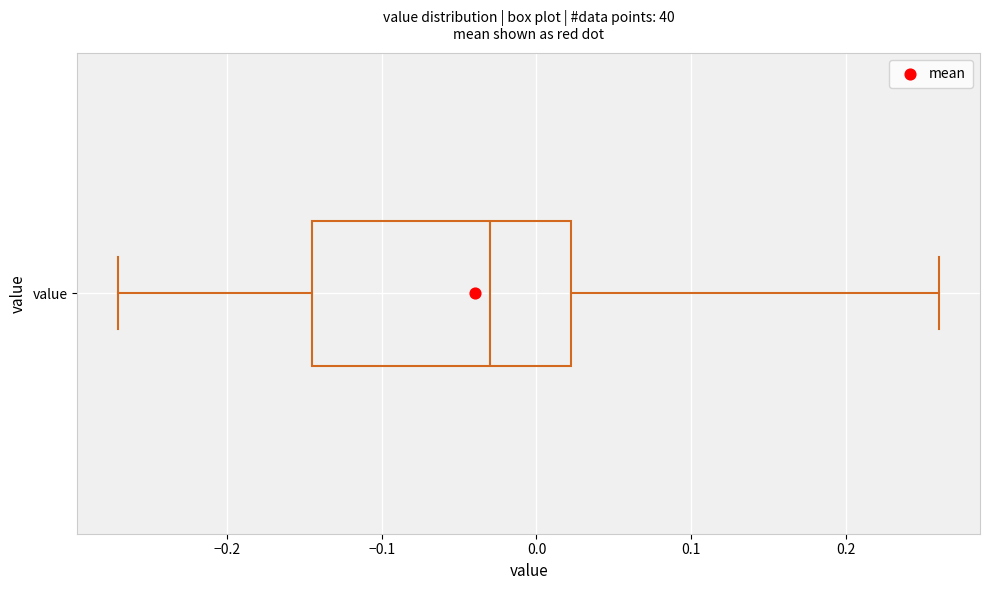

Read this box plot against the x-axis: the position of the median line, the range covered by the box, and the ends of both whiskers. The values are not printed on the chart, so give them approximately, as read against the axis.

median -0.03, box -0.14 to 0.02, whiskers -0.27 to 0.26